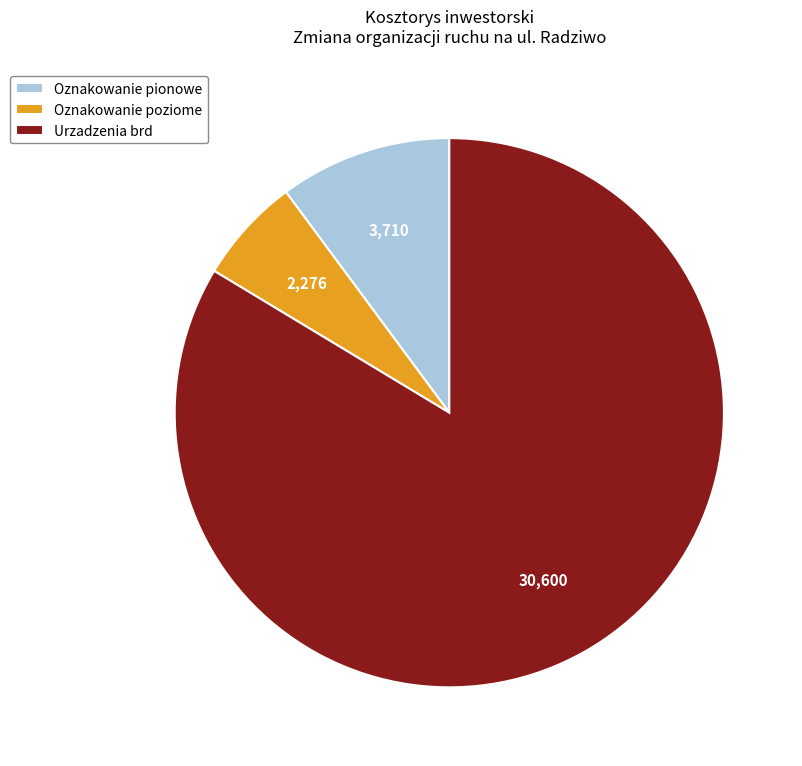

Between Oznakowanie poziome and Urzadzenia brd, which is larger?

Urzadzenia brd